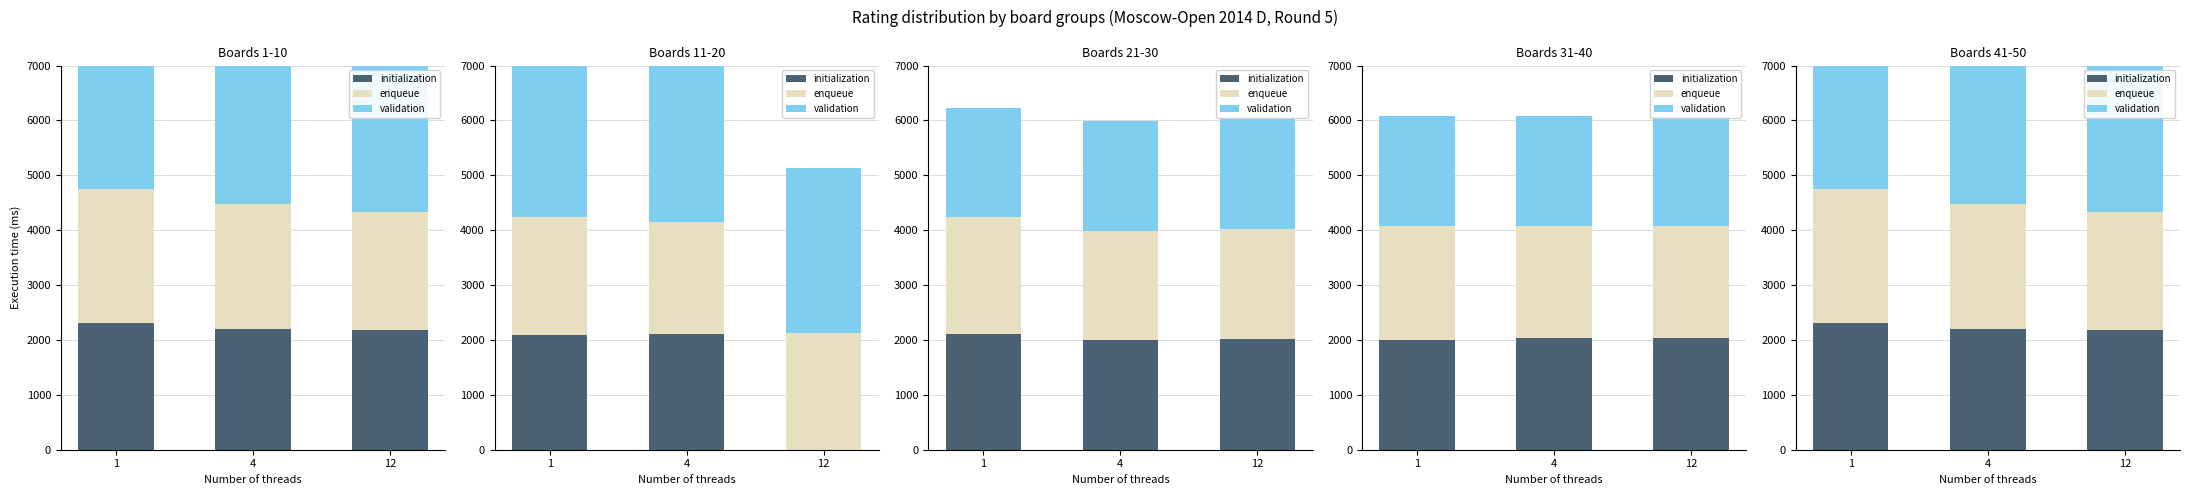

How many data points in initialization are less than 2196?

1